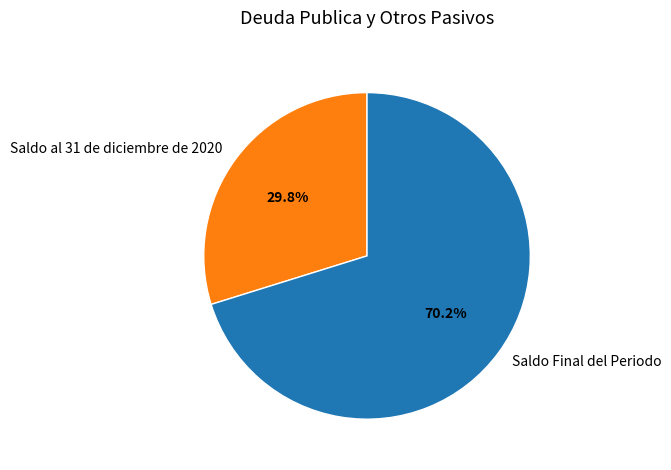

Do Saldo al 31 de diciembre de 2020 and Saldo Final del Periodo together represent more than half of the pie?

Yes